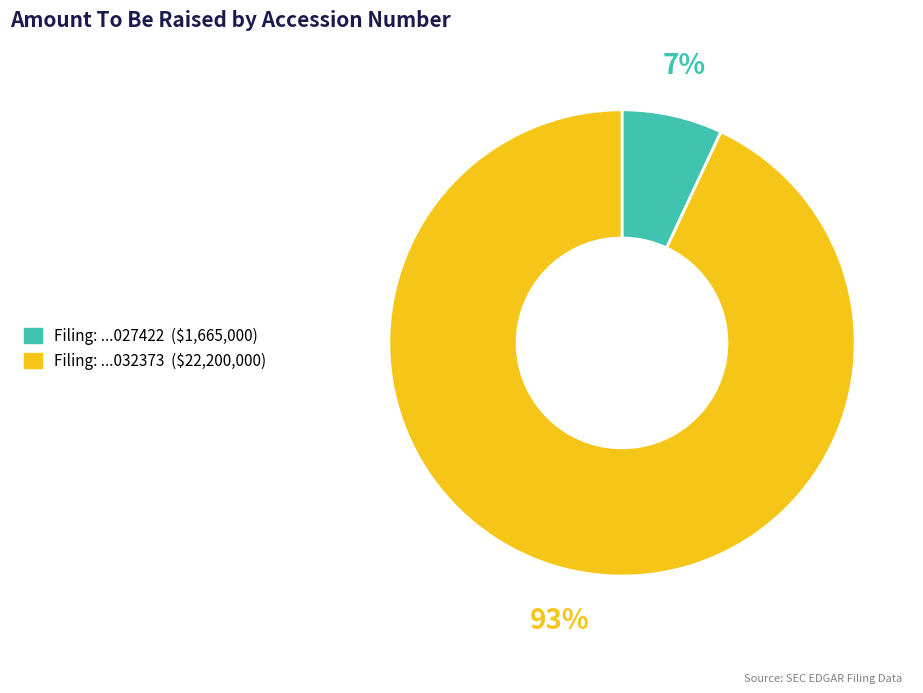

How many segments does this pie chart have?

2